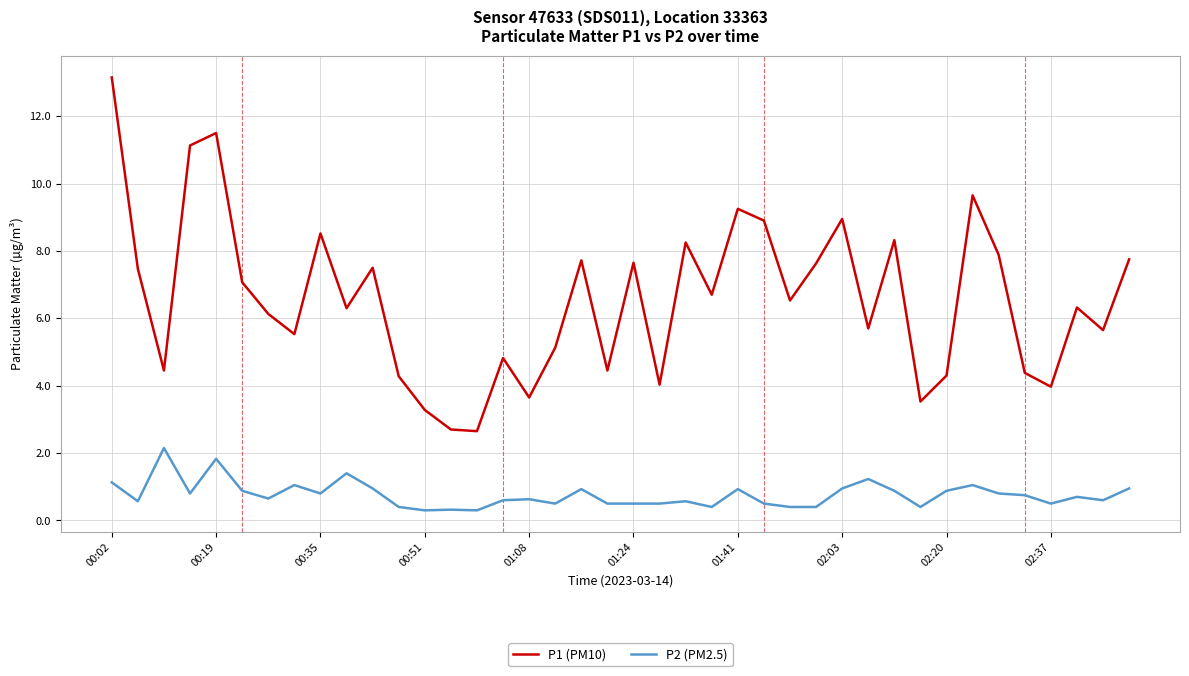

What is the highest value of the P1 (PM10) series?

13.2